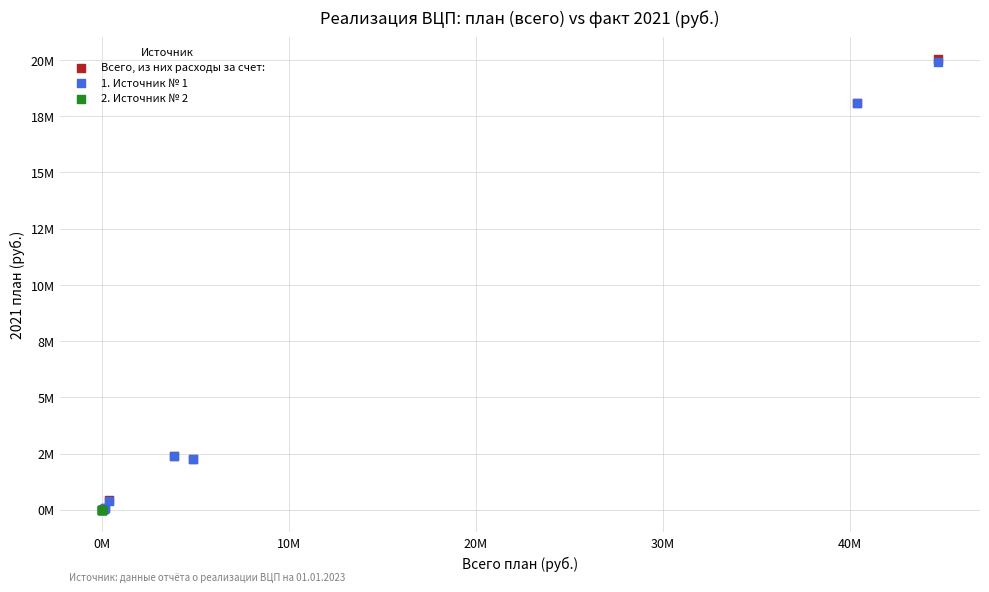

What are all the series names shown in the legend?

Всего, из них расходы за счет:, 1. Источник № 1, 2. Источник № 2